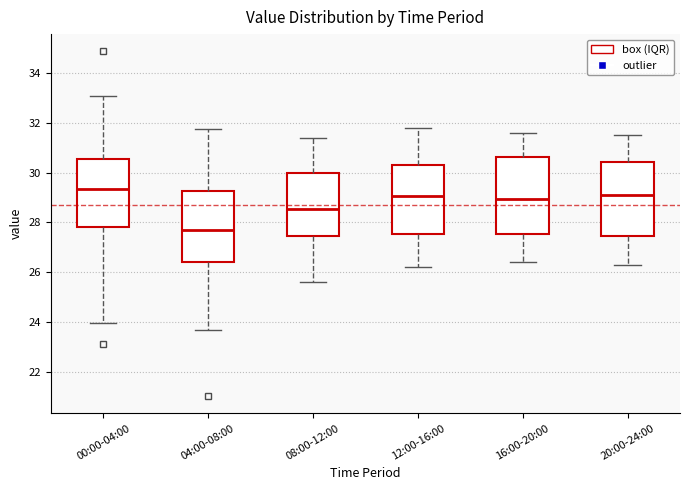

Reading left to right, read every box against the y-axis: the position of its median line, the range the box covers, and the ends of its whiskers. The values are not printed on the chart, so give them approximately, as read against the axis.

00:00-04:00: median 29.4, box 27.8 to 30.6, whiskers 24.0 to 33.0
04:00-08:00: median 27.6, box 26.4 to 29.2, whiskers 23.6 to 31.8
08:00-12:00: median 28.6, box 27.4 to 30.0, whiskers 25.6 to 31.4
12:00-16:00: median 29.0, box 27.6 to 30.4, whiskers 26.2 to 31.8
16:00-20:00: median 29.0, box 27.6 to 30.6, whiskers 26.4 to 31.6
20:00-24:00: median 29.2, box 27.4 to 30.4, whiskers 26.4 to 31.6